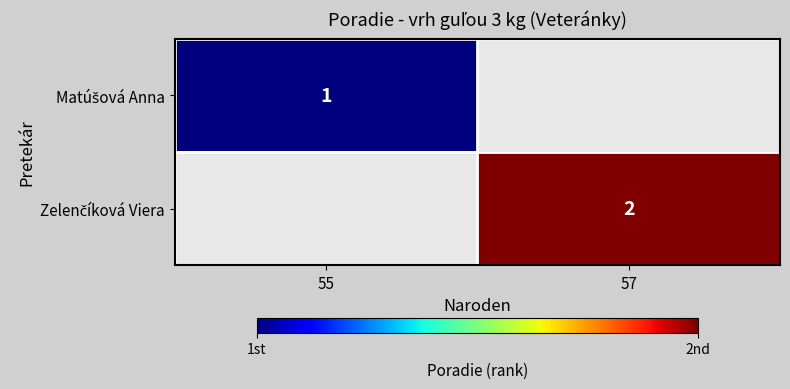

List the series in order of their overall mean, lowest first.

Matúšová Anna, Zelenčíková Viera